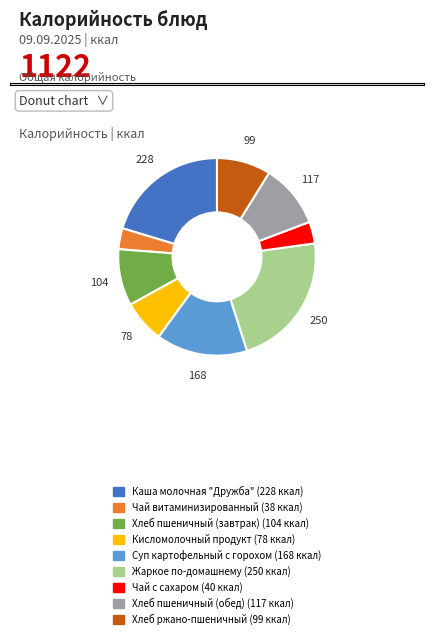

The Хлеб пшеничный (обед) slice represents 17% of the pie. True or false?

False